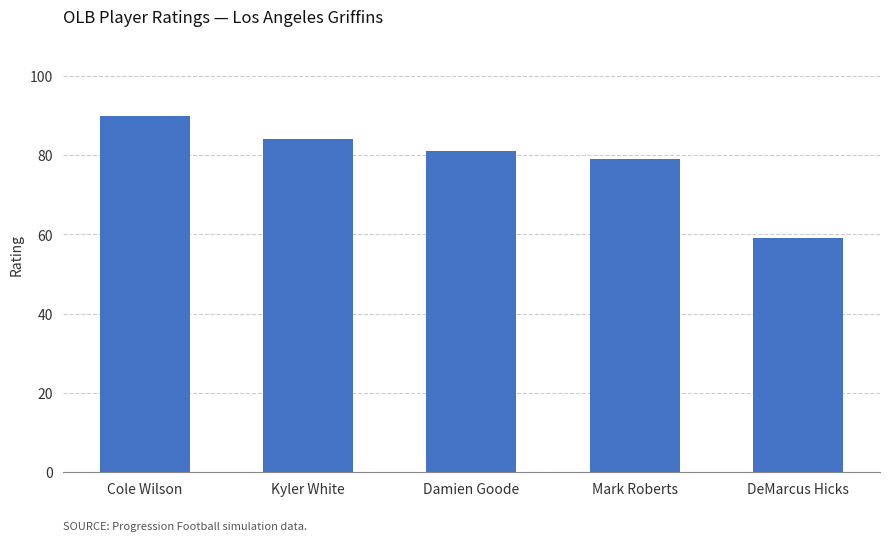

Where is the data nearest to the value 74?

Mark Roberts